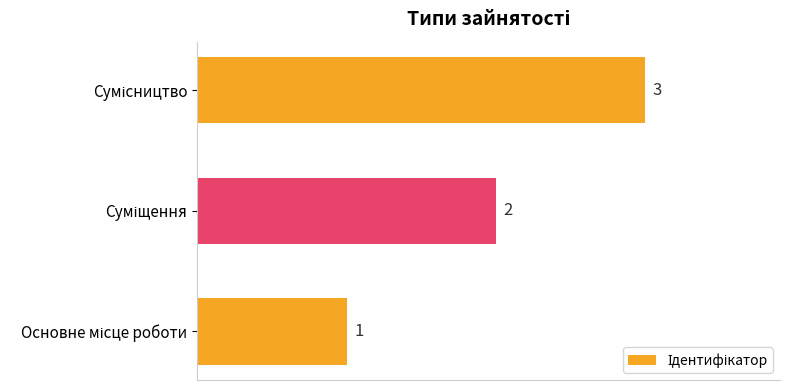

How many bars are there in total?

3